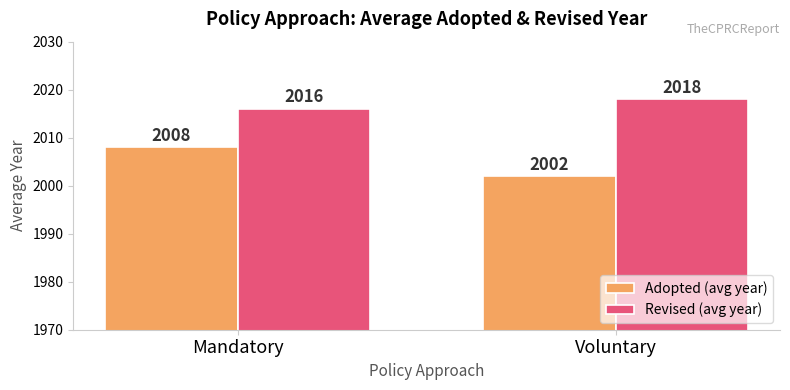

What are all the series names shown in the legend?

Adopted (avg year), Revised (avg year)